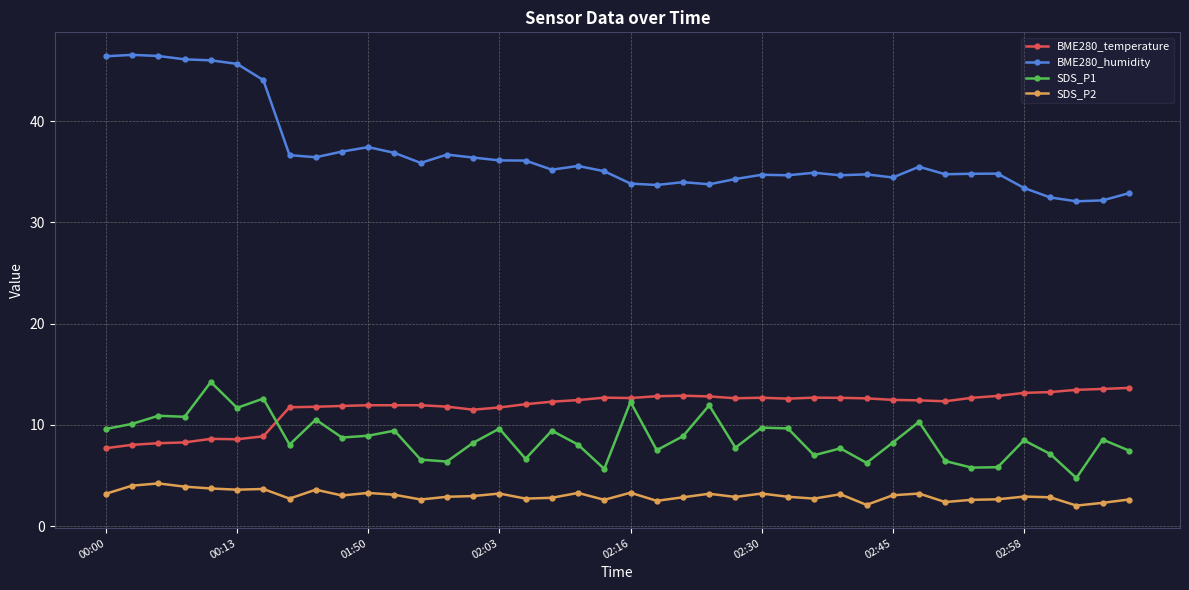

What is the maximum value shown in the chart?

46.5